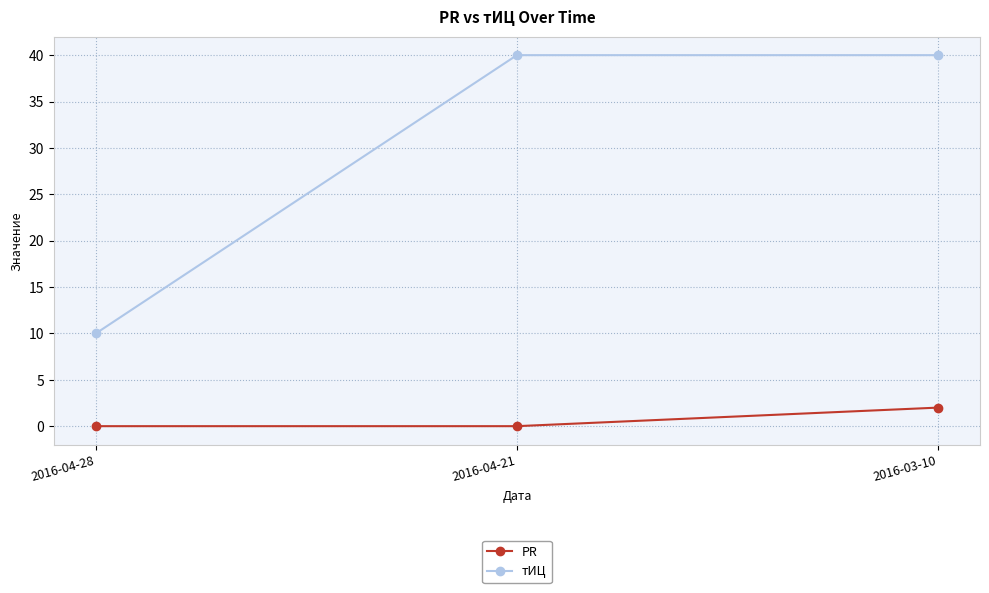

What is the label of the 2nd point from the right?

2016-04-21